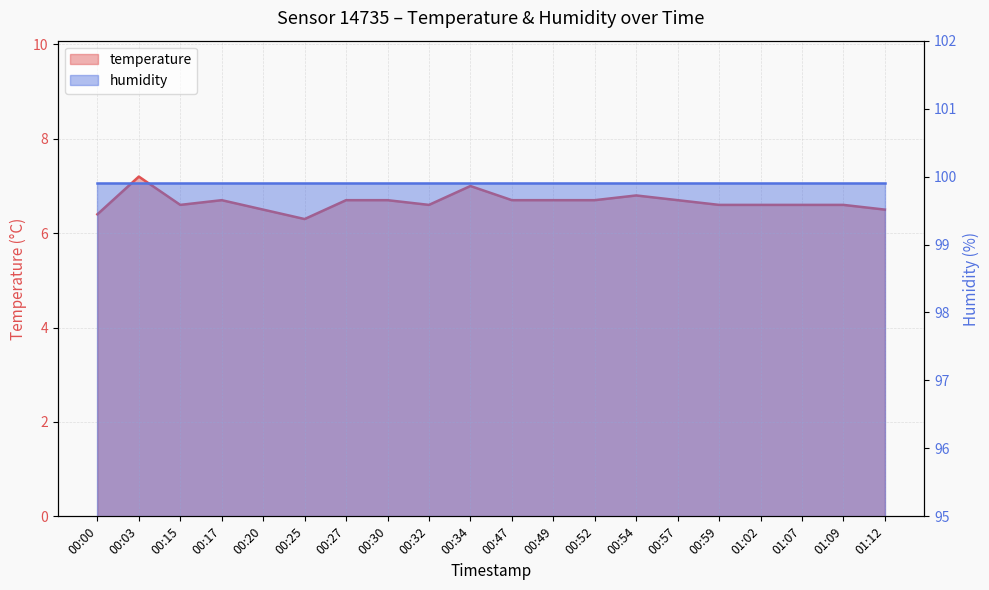

How many categories are shown in the chart?

20